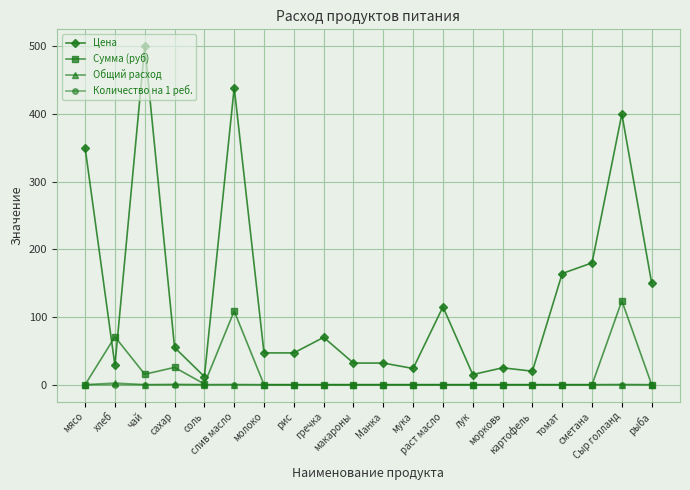

What is the total value across all series at сметана?

180.0